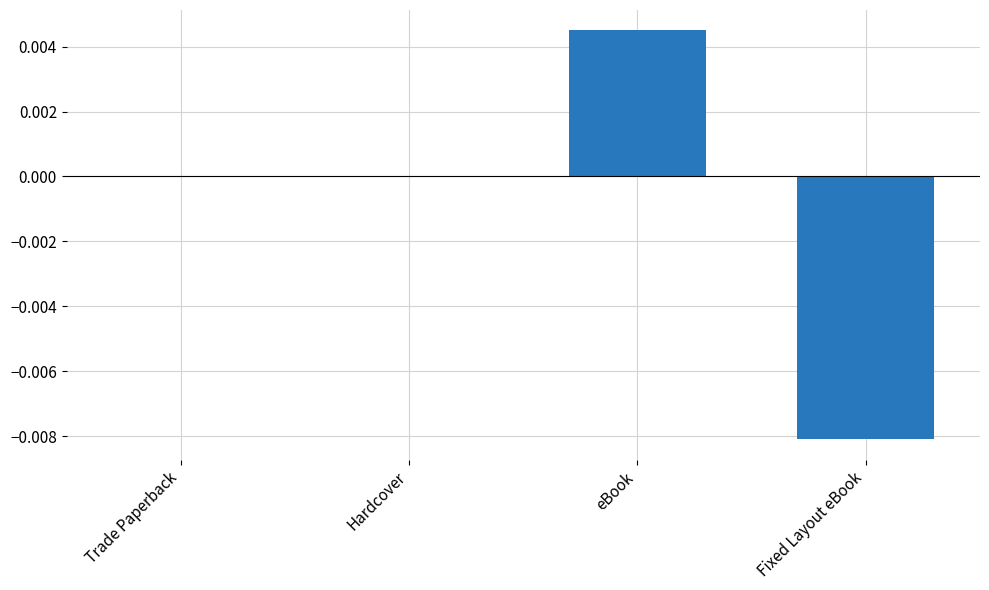

Which label corresponds to the largest value in the chart?

eBook